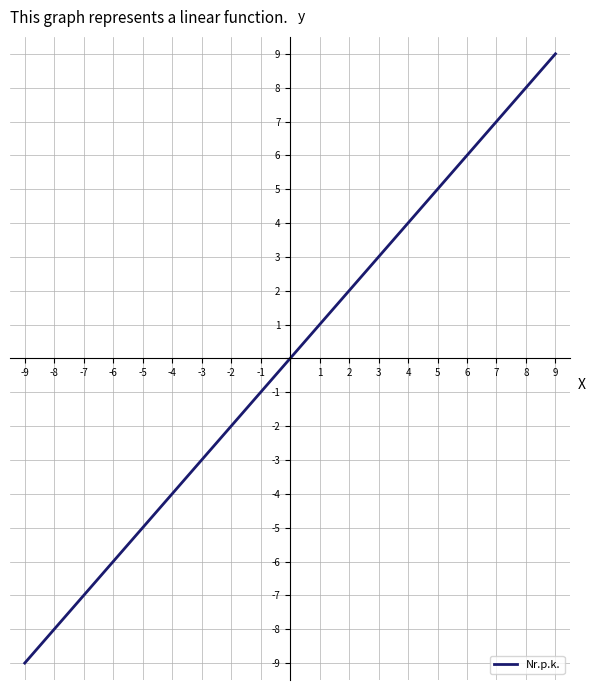

What is the difference between the maximum and minimum values?

18.0